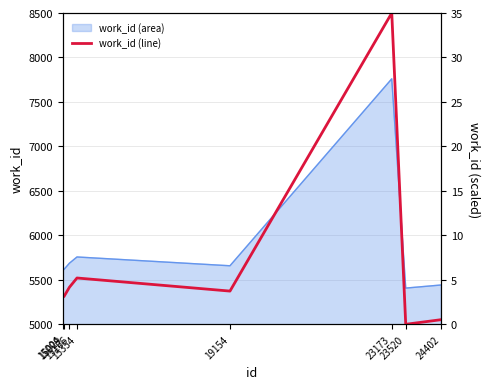

List the labels in order of value, largest first.

23173, 15354, 15166, 19154, 15029, 15004, 24402, 23520